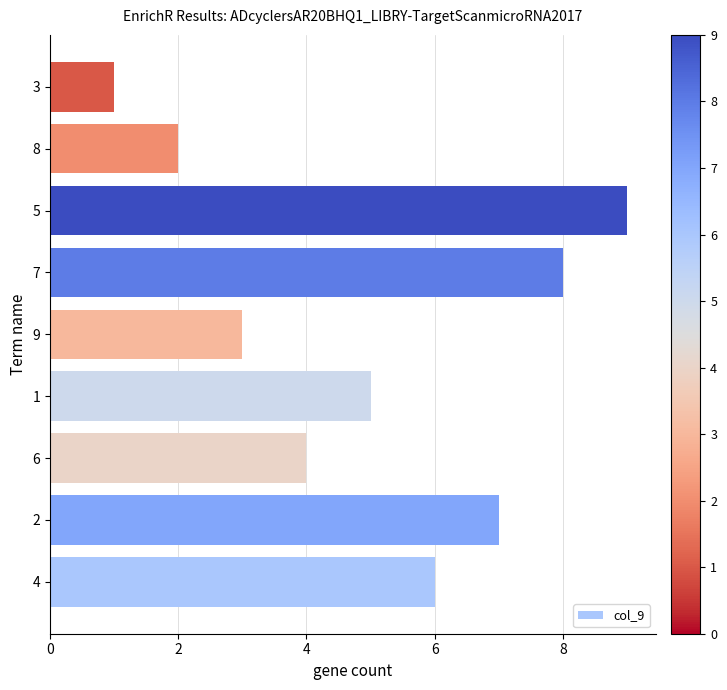

How many bars are there in total?

9